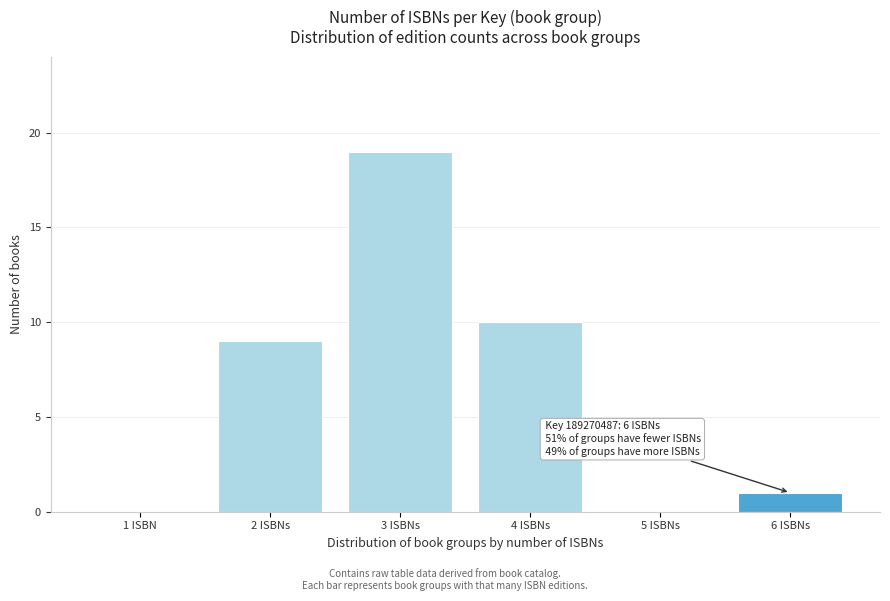

Between 6 ISBNs and 1 ISBN, which is larger?

6 ISBNs